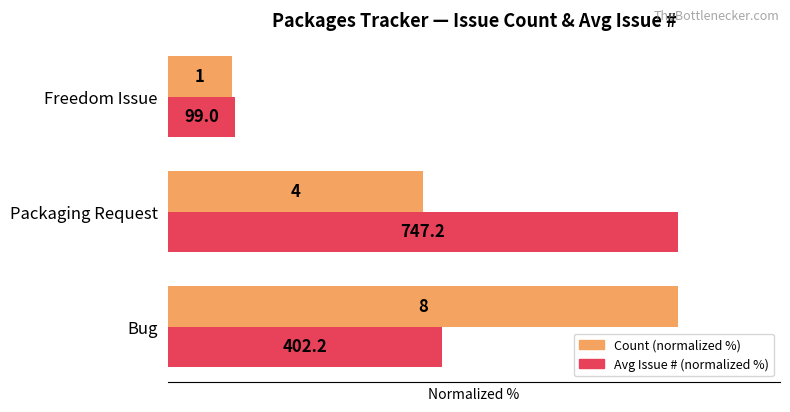

What are all the series names shown in the legend?

Count (normalized %), Avg Issue # (normalized %)